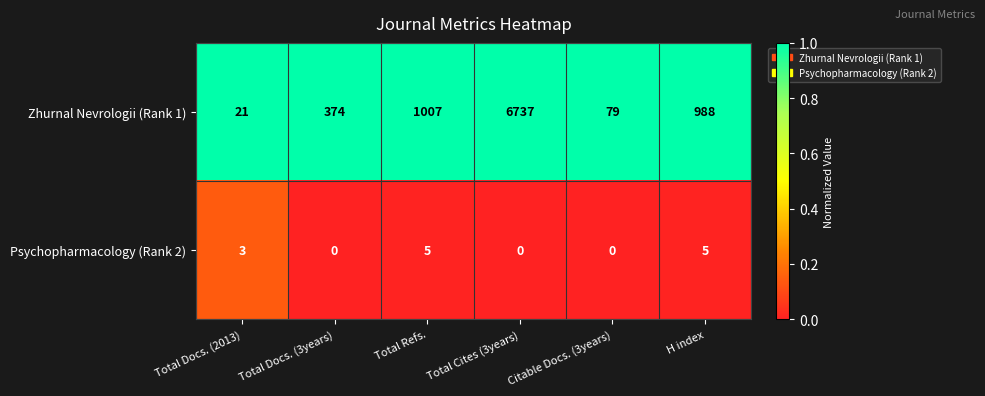

What is the difference between the second highest and second lowest values in the Psychopharmacology (Rank 2) series?

5